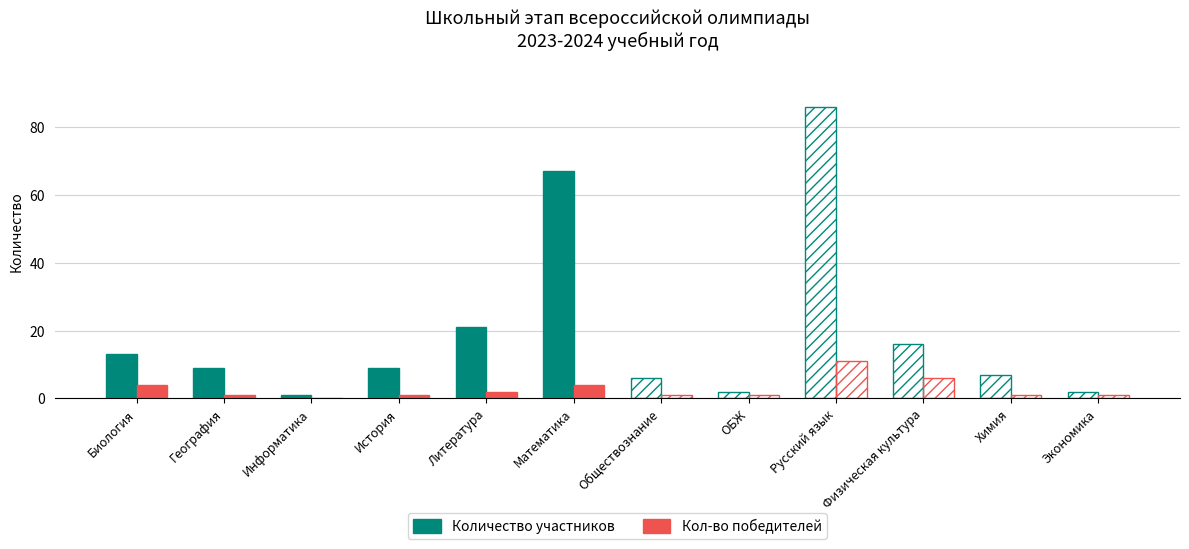

How many data points does each series have?

12